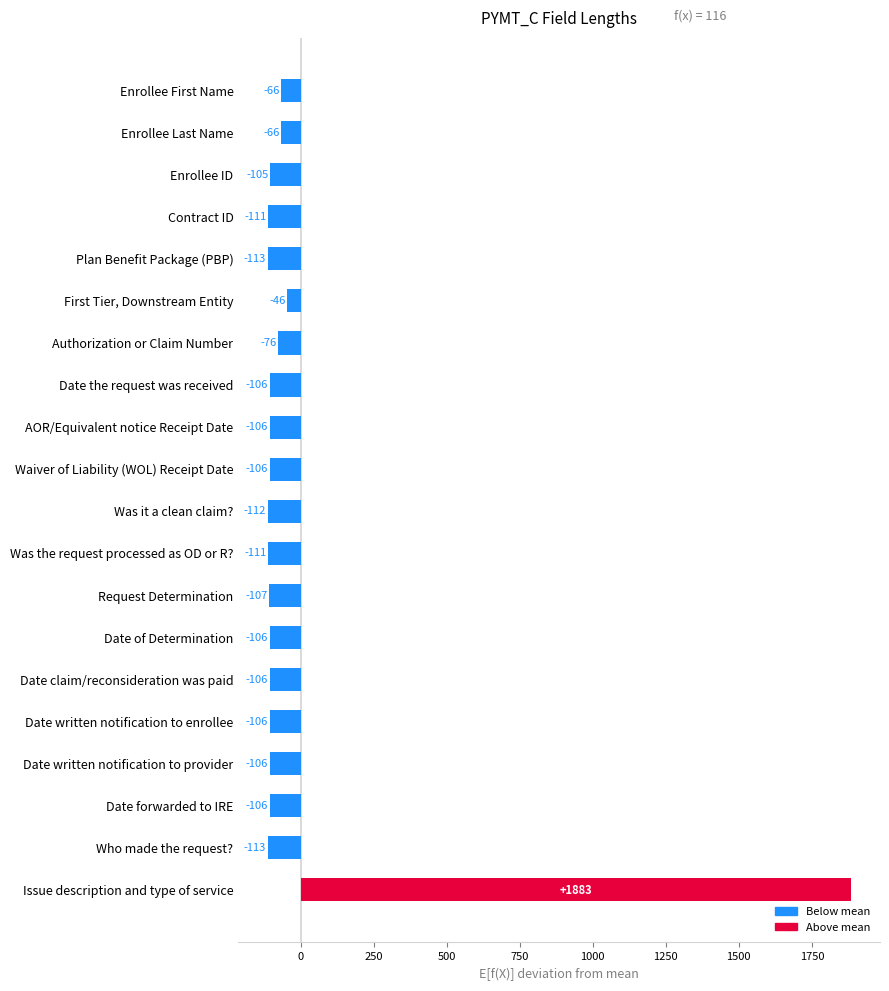

At which category does the chart reach its peak across all series?

Issue description and type of service